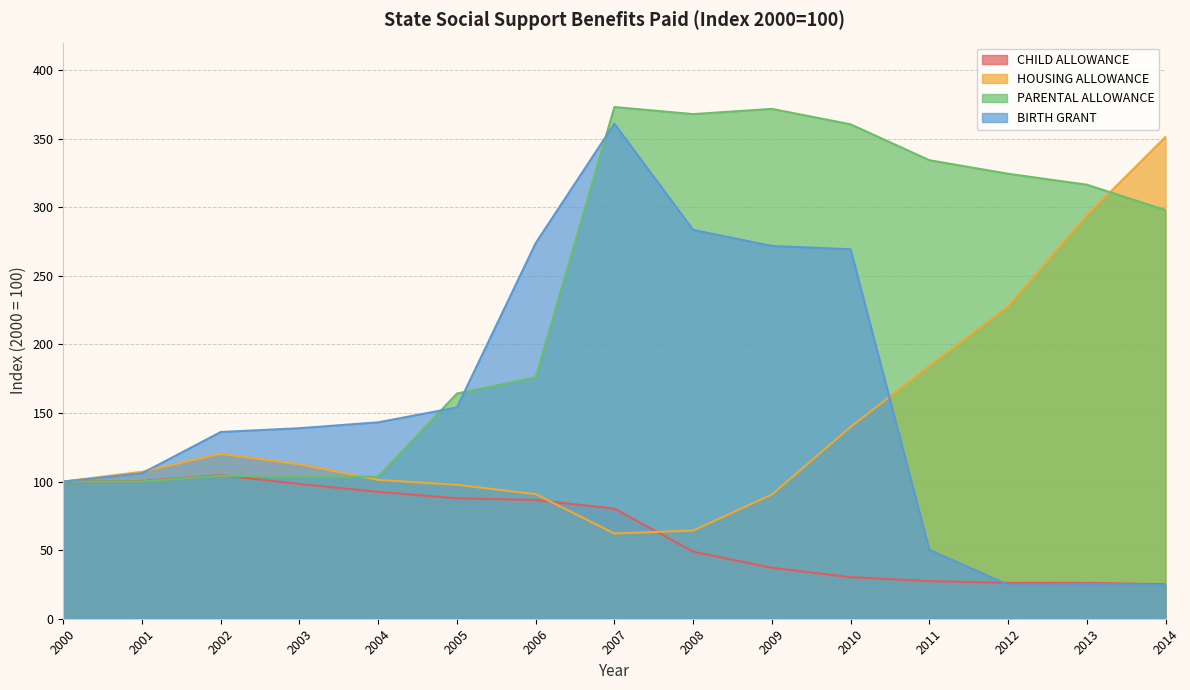

Reading left to right, extract all data points from this chart.

CHILD ALLOWANCE: 100.0	100.4	104.7	98.2	92.5	87.8	86.5	80.3	48.9	37.2	30.3	27.4	26.1	26.1	25.2
HOUSING ALLOWANCE: 100.0	107.1	120.3	112.6	101.2	97.6	90.8	62.2	64.3	90.5	139.8	184.3	227.6	294.0	351.2
PARENTAL ALLOWANCE: 100.0	100.1	104.3	103.5	103.5	164.2	175.9	373.0	367.9	371.7	360.4	334.3	324.4	316.4	297.9
BIRTH GRANT: 100.0	106.0	136.1	138.9	143.2	154.0	273.8	360.9	283.5	271.8	269.4	50.3	24.8	25.5	24.6